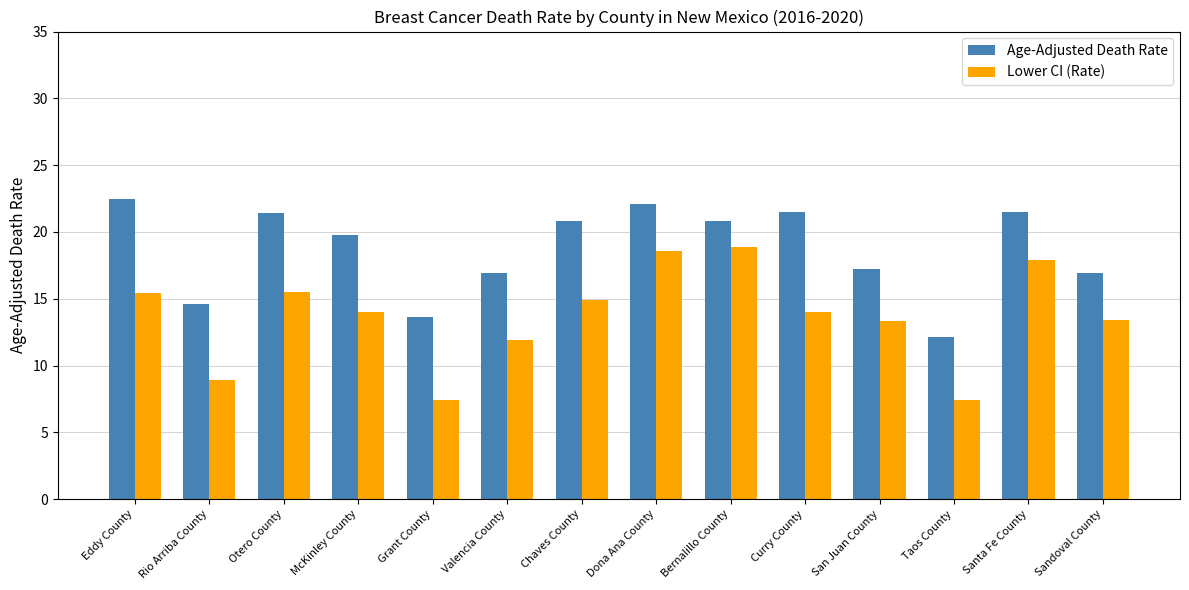

True or false: Age-Adjusted Death Rate has a value of 29.5 at Valencia County.

False